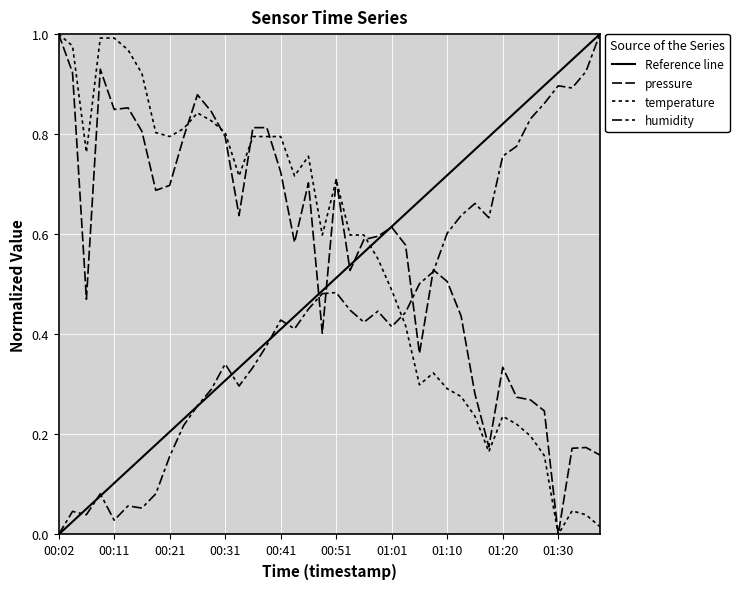

Reading left to right, extract all data points from this chart.

pressure: 1.0	0.9	0.5	0.9	0.8	0.9	0.8	0.7	0.7	0.8	0.9	0.8	0.8	0.6	0.8	0.8	0.7	0.6	0.7	0.4	0.7	0.5	0.6	0.6	0.6	0.6	0.4	0.5	0.5	0.4	0.3	0.2	0.3	0.3	0.3	0.2	0.0	0.2	0.2	0.2
temperature: 1.0	1.0	0.8	1.0	1.0	1.0	0.9	0.8	0.8	0.8	0.8	0.8	0.8	0.7	0.8	0.8	0.8	0.7	0.8	0.6	0.7	0.6	0.6	0.6	0.5	0.4	0.3	0.3	0.3	0.3	0.2	0.2	0.2	0.2	0.2	0.2	0.0	0.0	0.0	0.0
humidity: 0.0	0.0	0.0	0.1	0.0	0.1	0.1	0.1	0.2	0.2	0.3	0.3	0.3	0.3	0.3	0.4	0.4	0.4	0.5	0.5	0.5	0.4	0.4	0.4	0.4	0.4	0.5	0.5	0.6	0.6	0.7	0.6	0.8	0.8	0.8	0.9	0.9	0.9	0.9	1.0